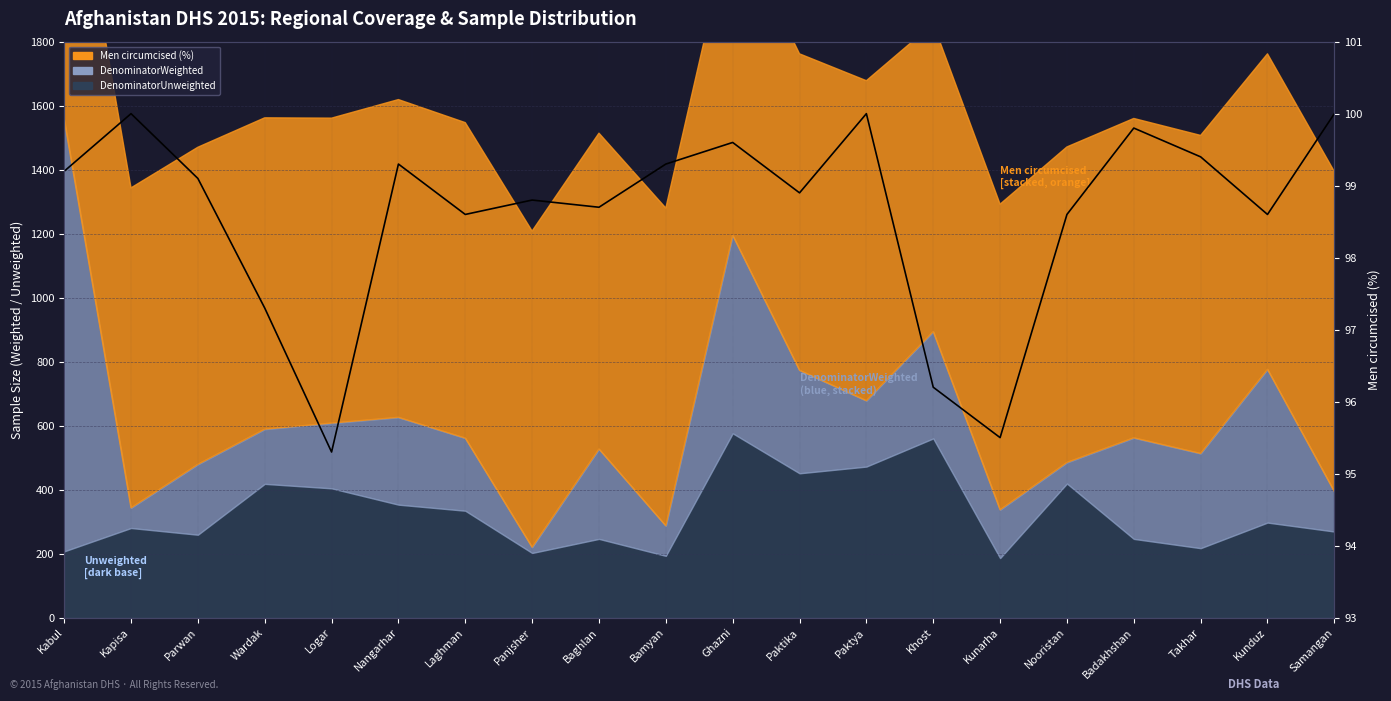

Reading right to left, what are all the values shown in this chart?

Samangan=100.0	Kunduz=98.6	Takhar=99.4	Badakhshan=99.8	Nooristan=98.6	Kunarha=95.5	Khost=96.2	Paktya=100.0	Paktika=98.9	Ghazni=99.6	Bamyan=99.3	Baghlan=98.7	Panjsher=98.8	Laghman=98.6	Nangarhar=99.3	Logar=95.3	Wardak=97.3	Parwan=99.1	Kapisa=100.0	Kabul=99.2